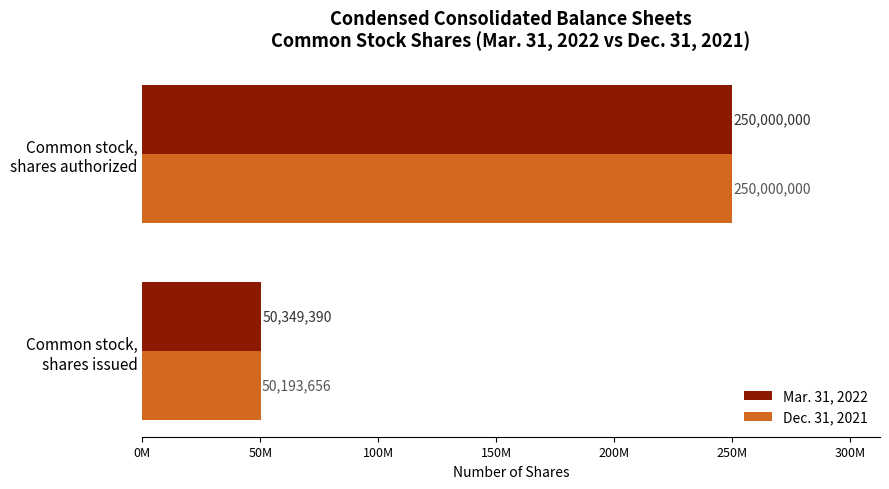

Reading left to right, extract all data points from this chart.

Mar. 31, 2022: 50349390	250000000
Dec. 31, 2021: 50193656	250000000